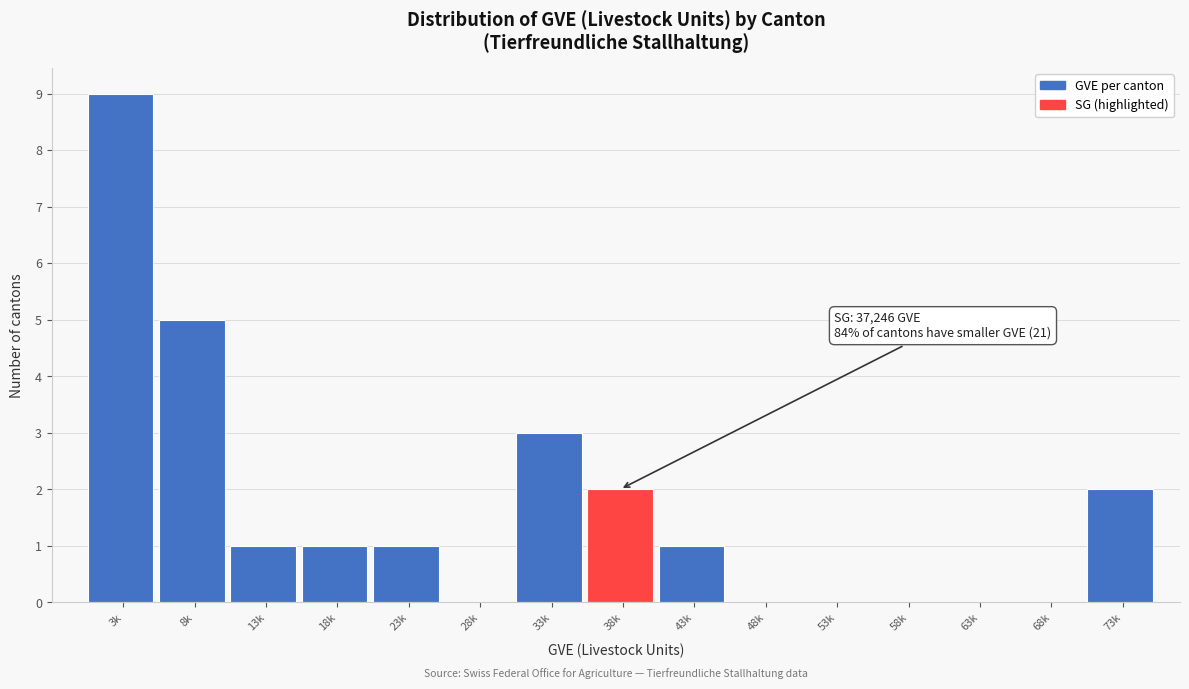

Reading right to left, transcribe all the data shown in this chart.

73k=2	68k=0	63k=0	58k=0	53k=0	48k=0	43k=1	38k=2	33k=3	28k=0	23k=1	18k=1	13k=1	8k=5	3k=9